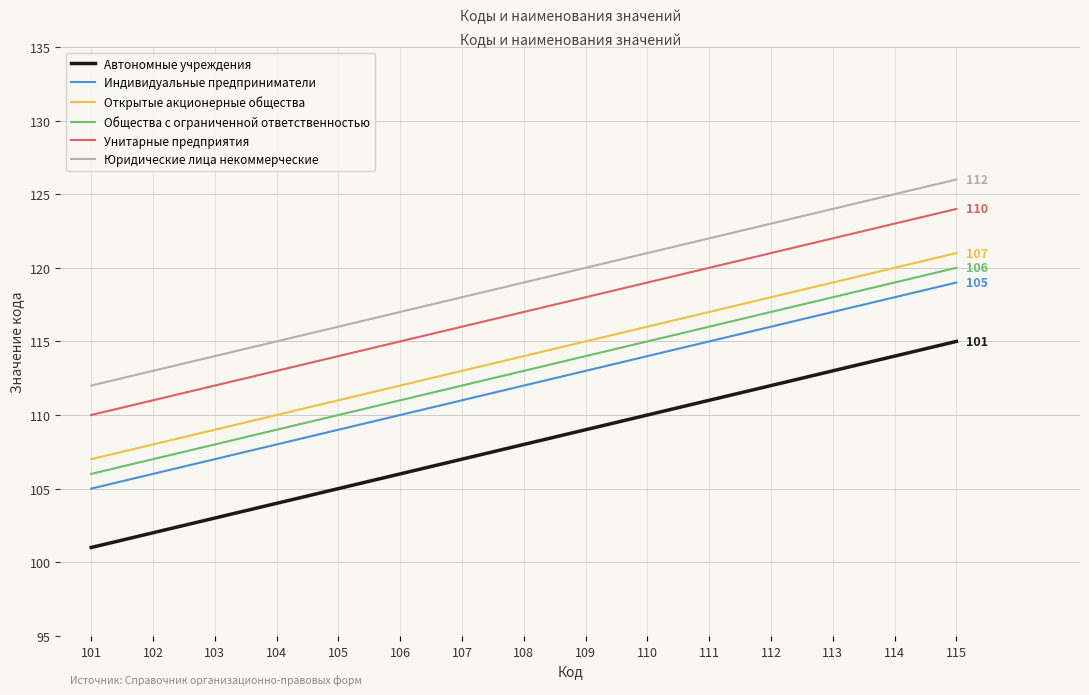

At 106, list the series in order from smallest to largest.

Автономные учреждения, Индивидуальные предприниматели, Общества с ограниченной ответственностью, Открытые акционерные общества, Унитарные предприятия, Юридические лица некоммерческие